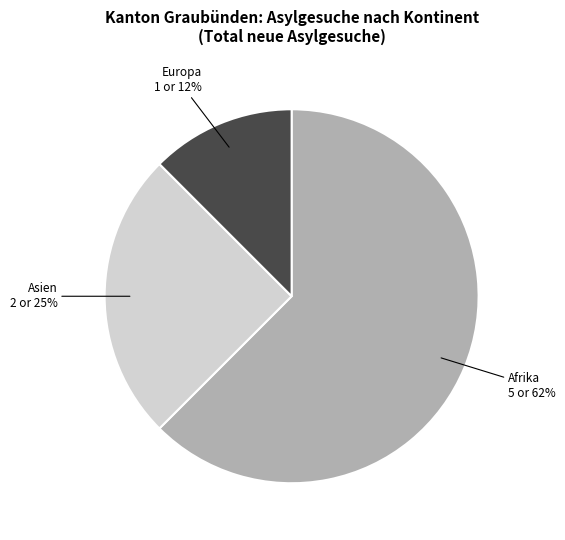

To the nearest percent, what is the average slice percentage?

33%